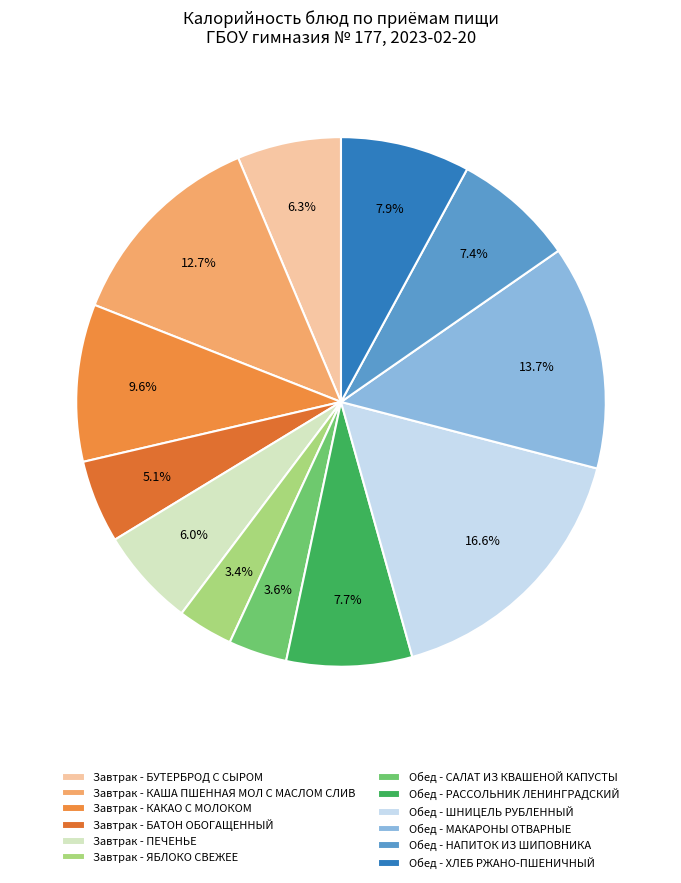

Is there any slice that represents more than half of the pie?

No